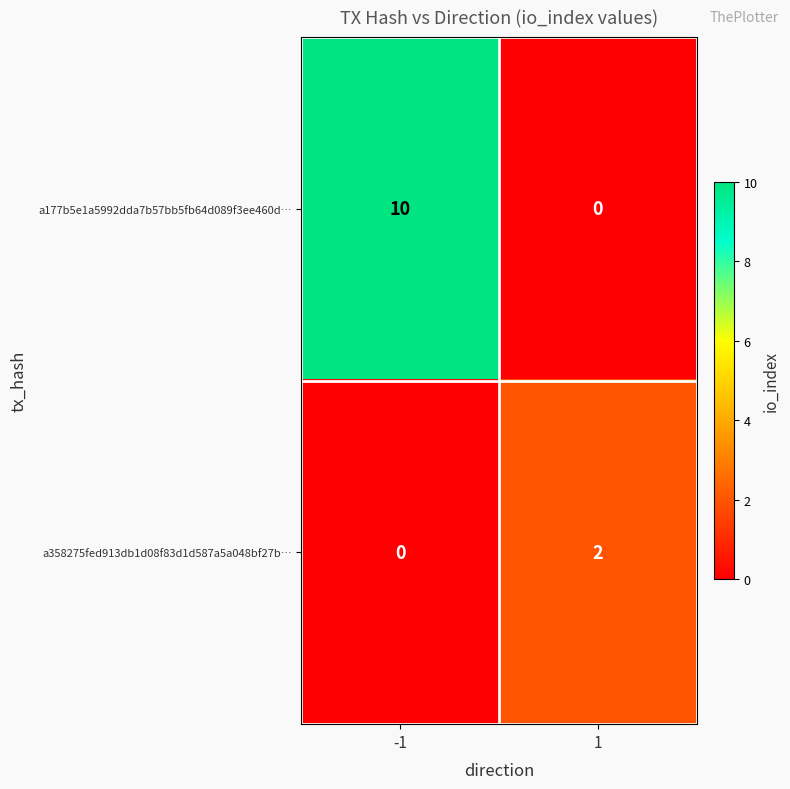

Is it true that a177b5e1a5992dda7b57bb5fb64d089f3ee460d… equals 5 at -1?

False